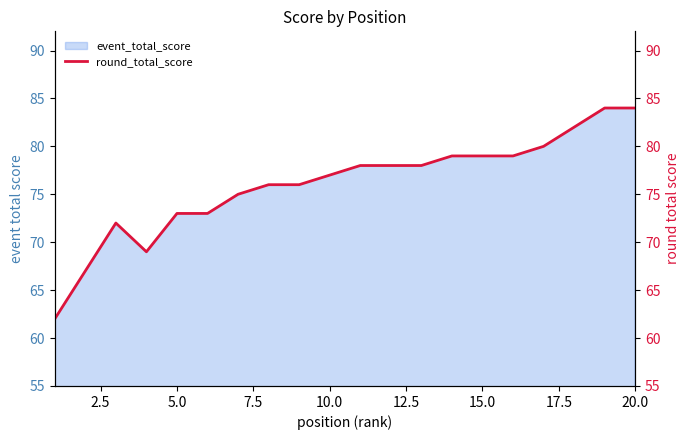

What is the maximum value for event_total_score?

84